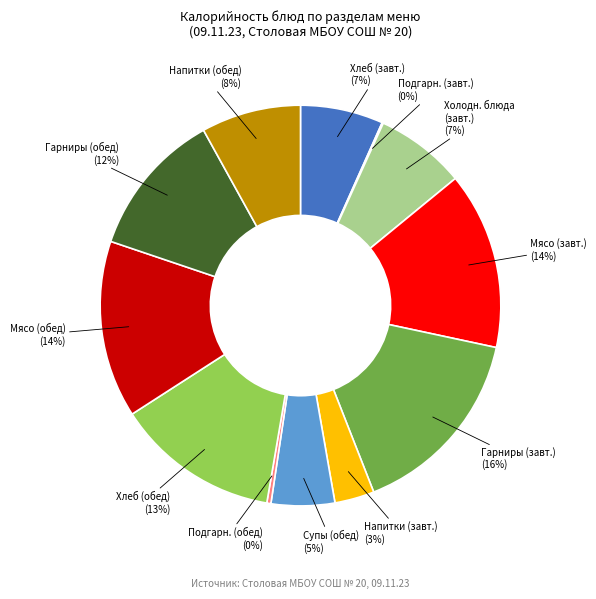

Does any single category account for the majority?

No